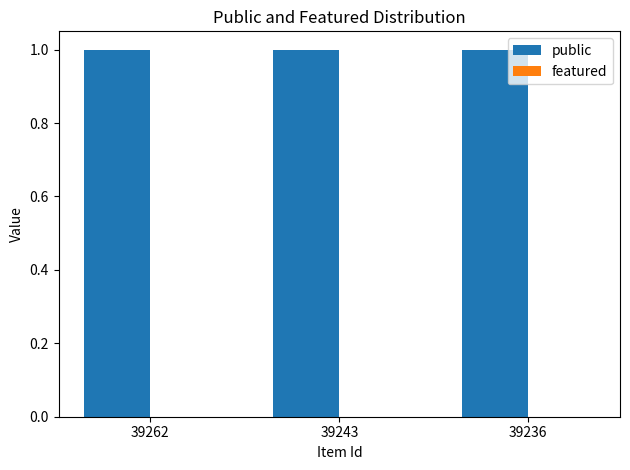

True or false: public has a value of 0 at 39243.

False